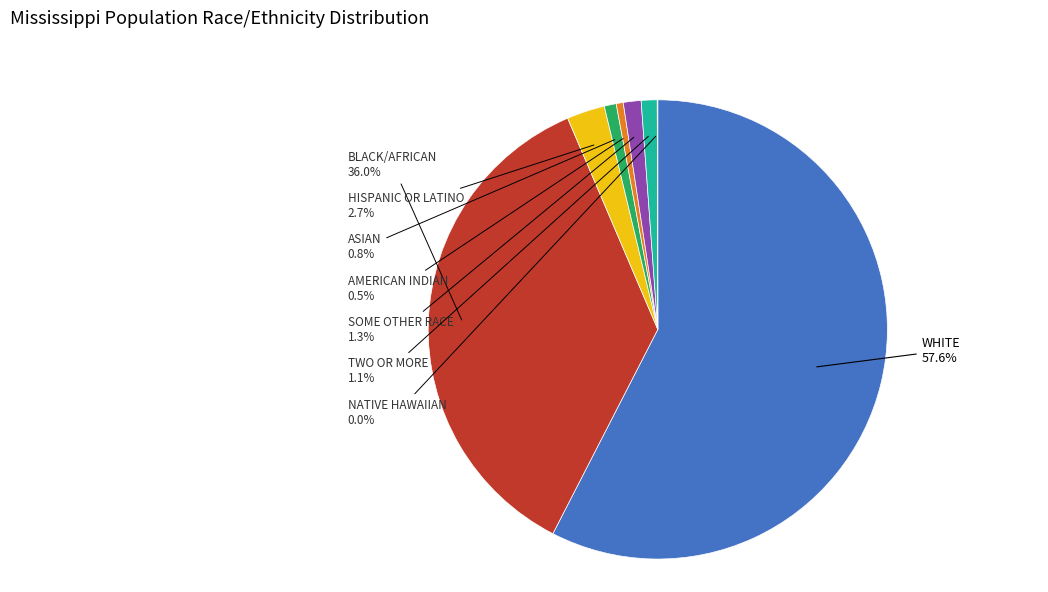

Is there a majority slice in this chart?

Yes